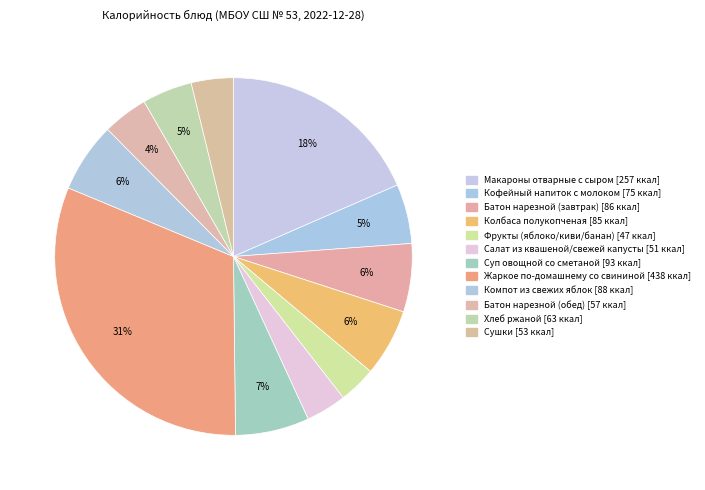

To the nearest percent, what portion does Фрукты (яблоко/киви/банан) represent?

3%